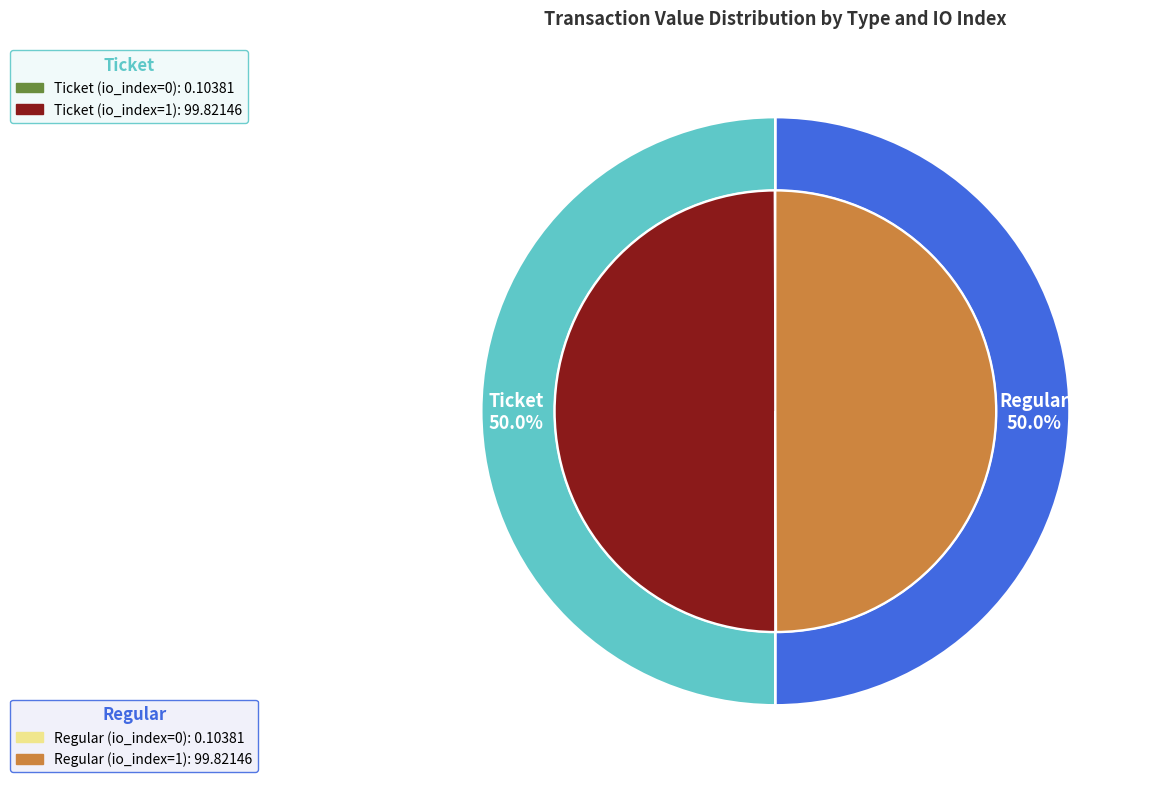

Is it true that Ticket (io_index=1) is 55% of the pie?

False